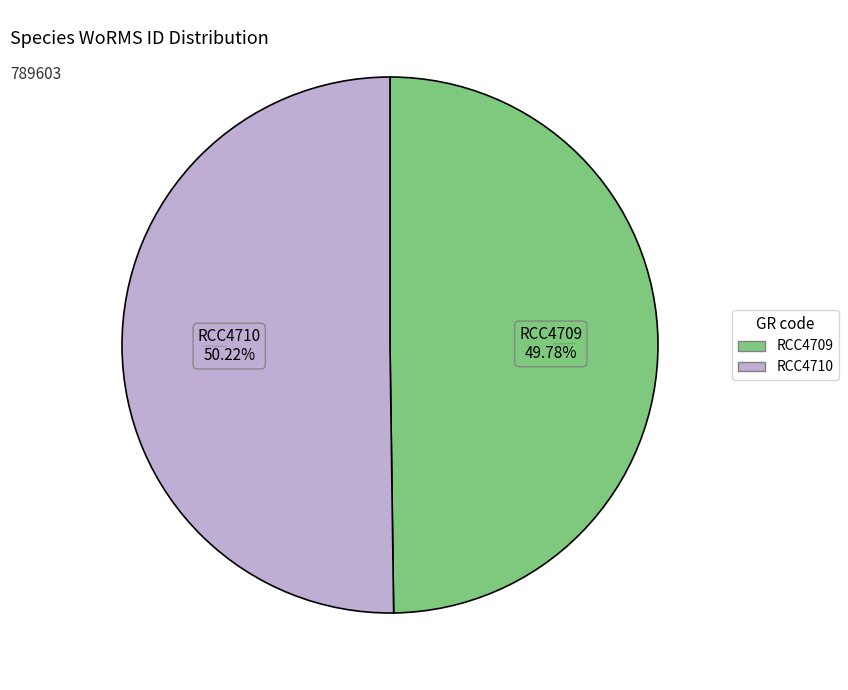

Do RCC4709 and RCC4710 together represent more than half of the pie?

Yes